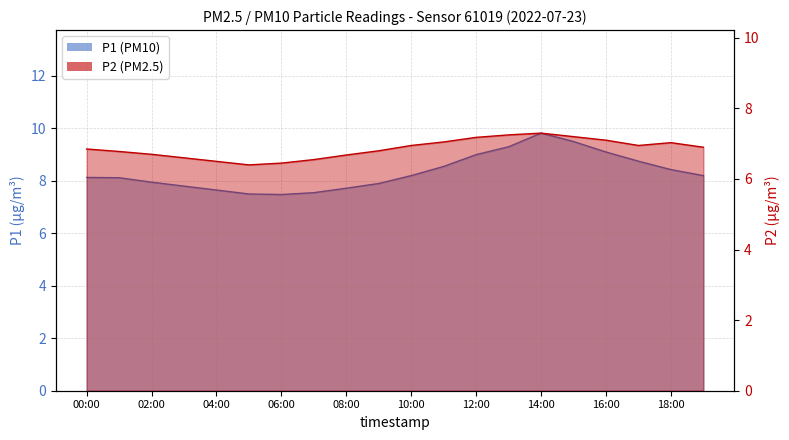

What is the spread (max minus min) of values at 07:00?

1.0